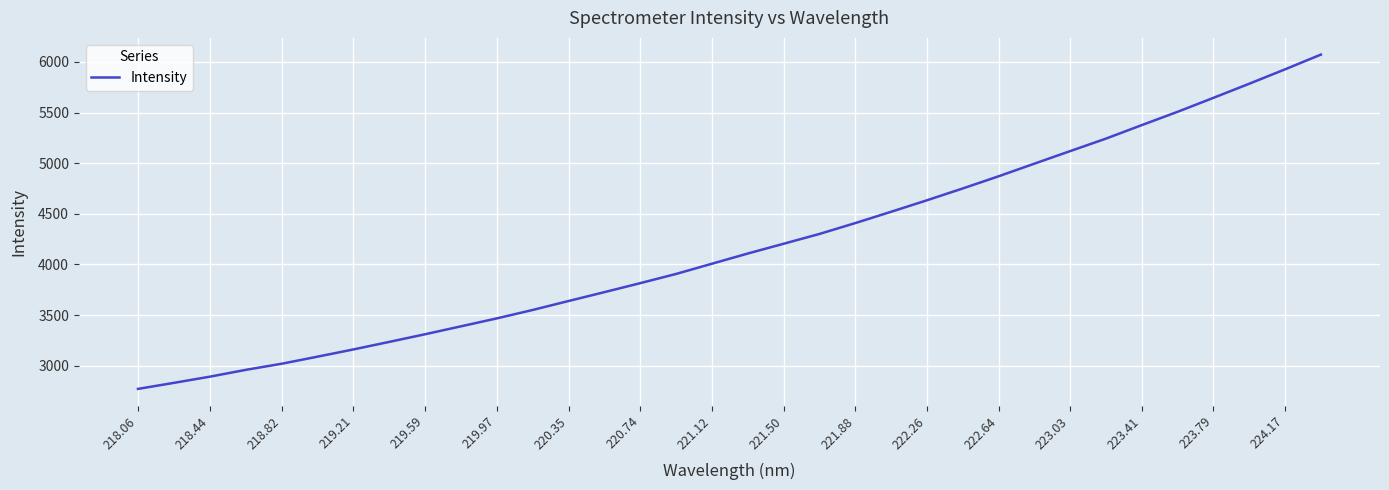

What is the maximum value shown in the chart?

6071.5